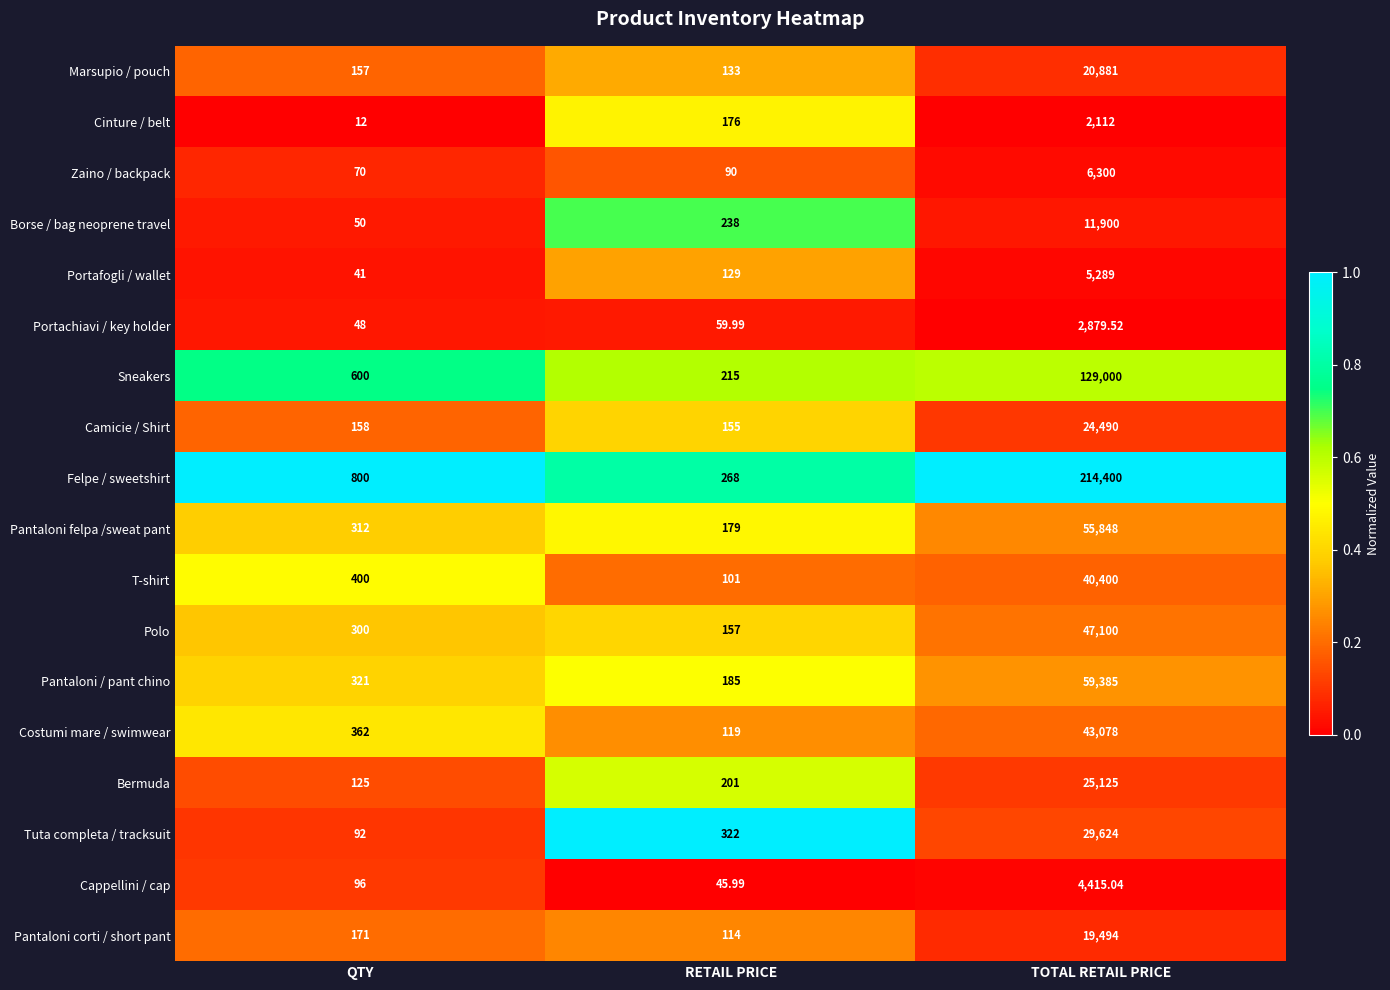

At which label does Polo reach its peak?

TOTAL RETAIL PRICE